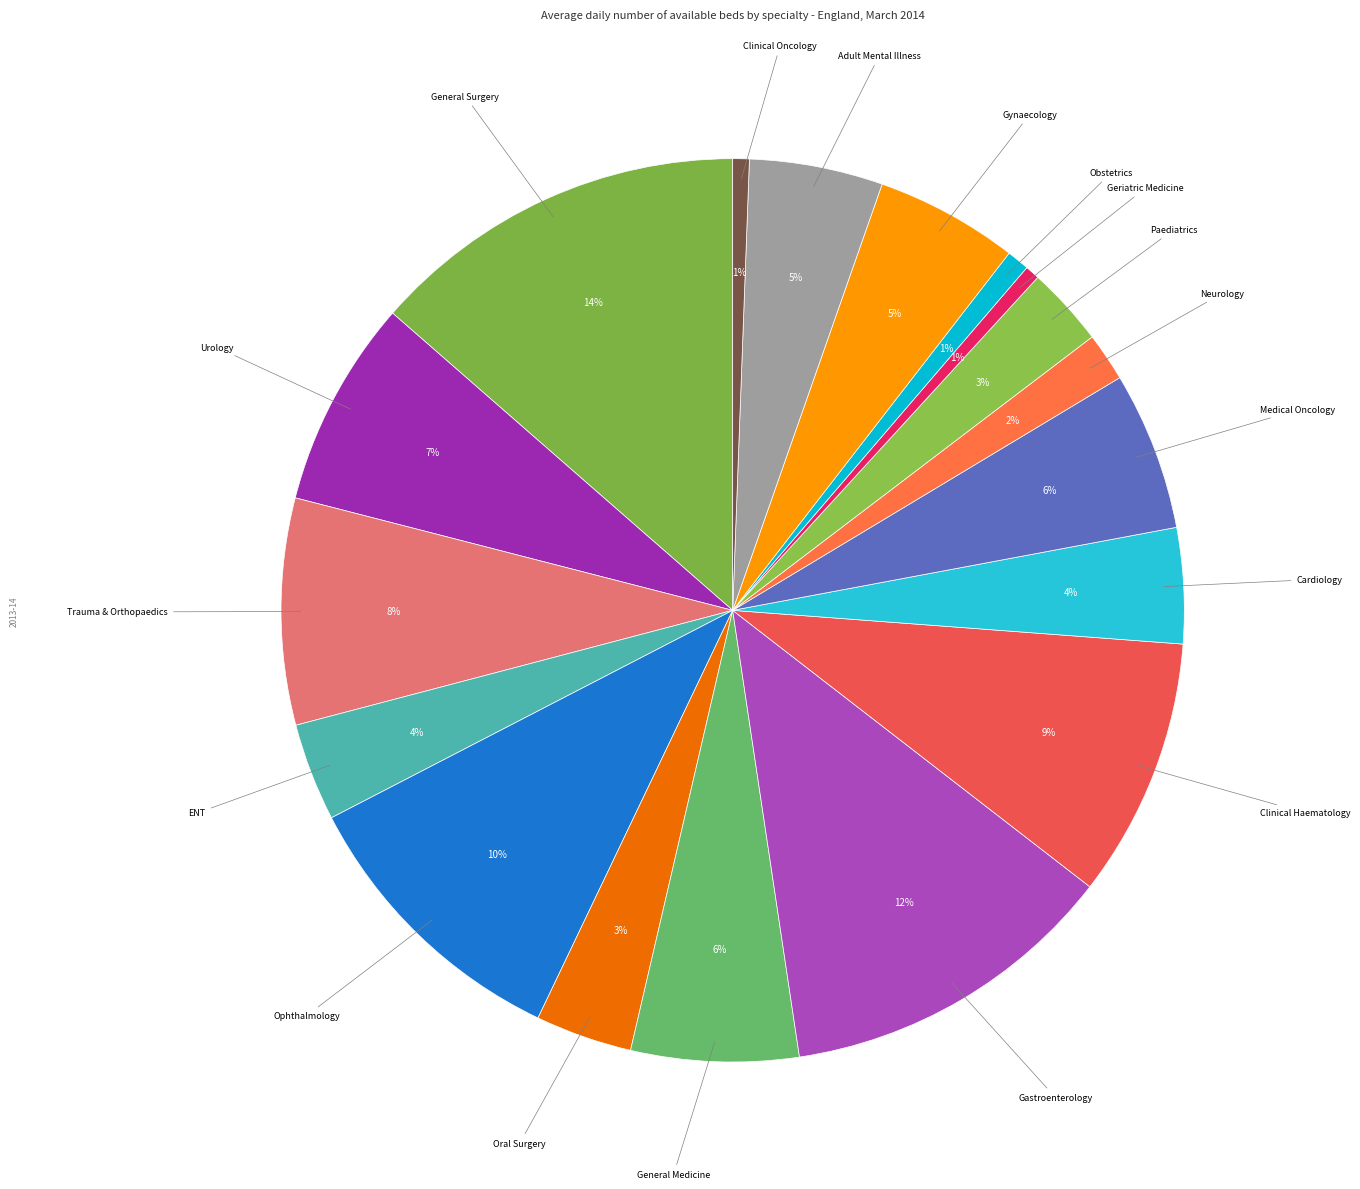

How many segments does this pie chart have?

18